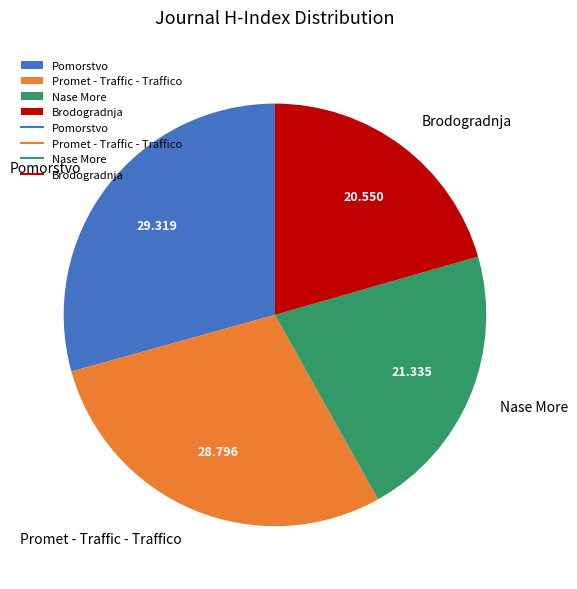

Rank the categories by value from lowest to highest.

Brodogradnja, Nase More, Promet - Traffic - Traffico, Pomorstvo